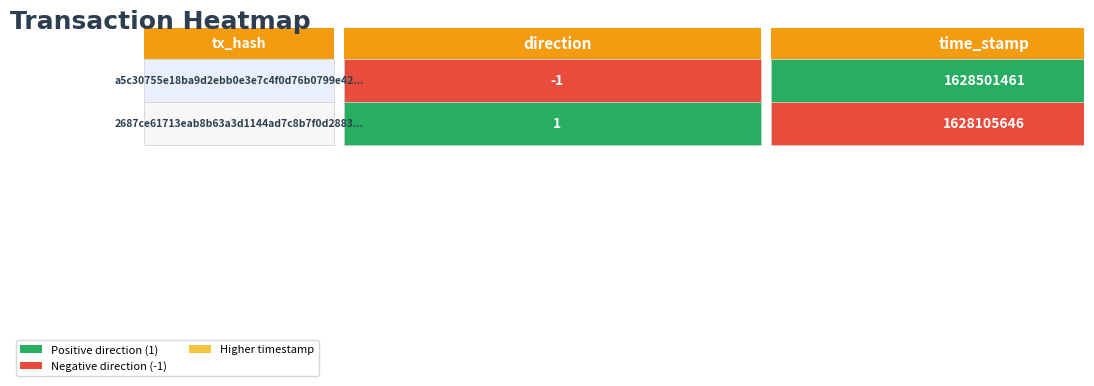

How many values in a5c30755e18ba9d2ebb0e3e7c4f0d76b0799e42 are above zero?

1